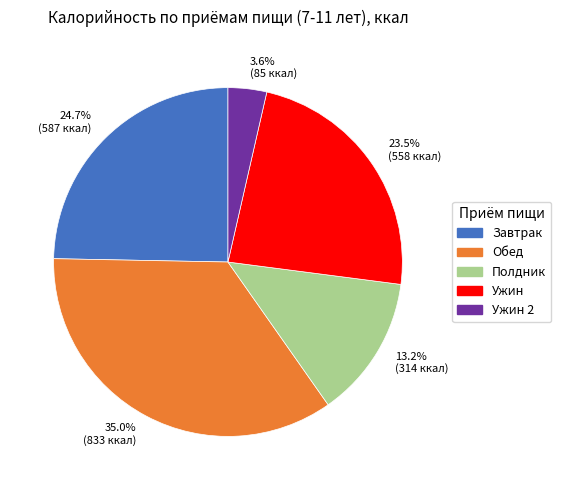

Approximately how many times larger is the value at 23.5% (558 ккал) compared to 24.7% (587 ккал)?

1.0